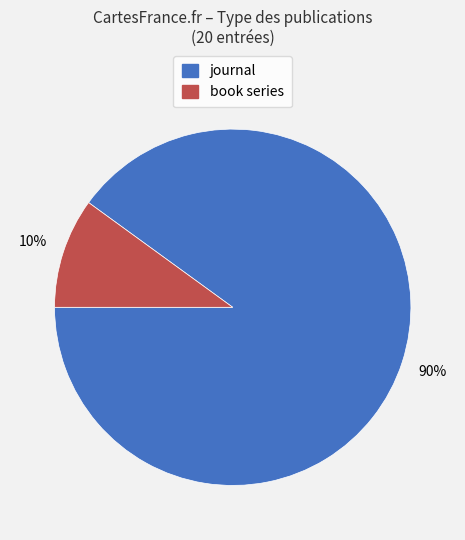

Combined, do journal and book series account for over 50%?

Yes